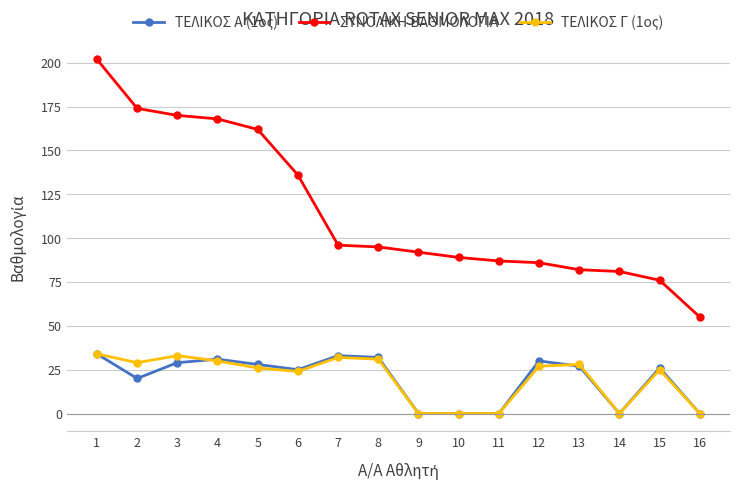

Does the chart have visible grid lines?

Yes